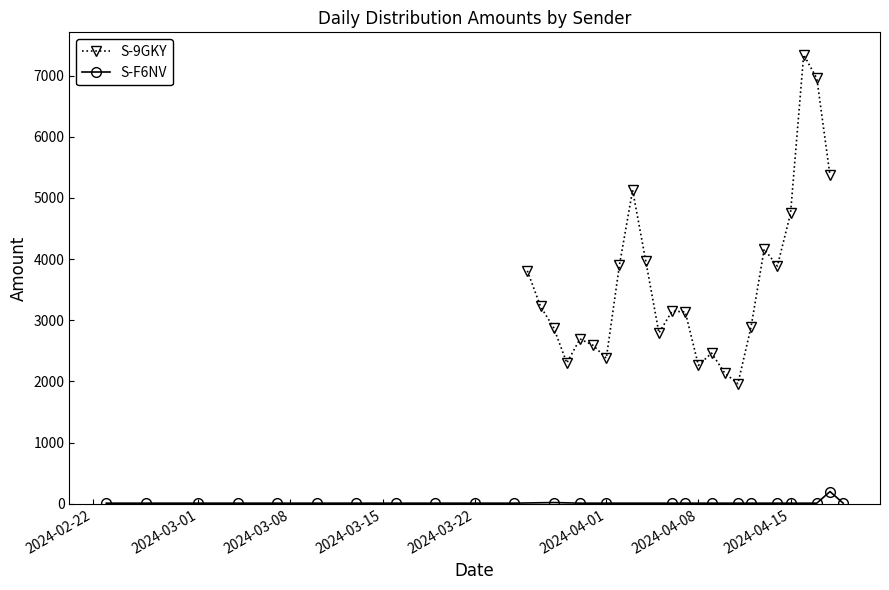

Does the chart display data point markers on the line(s)?

Yes